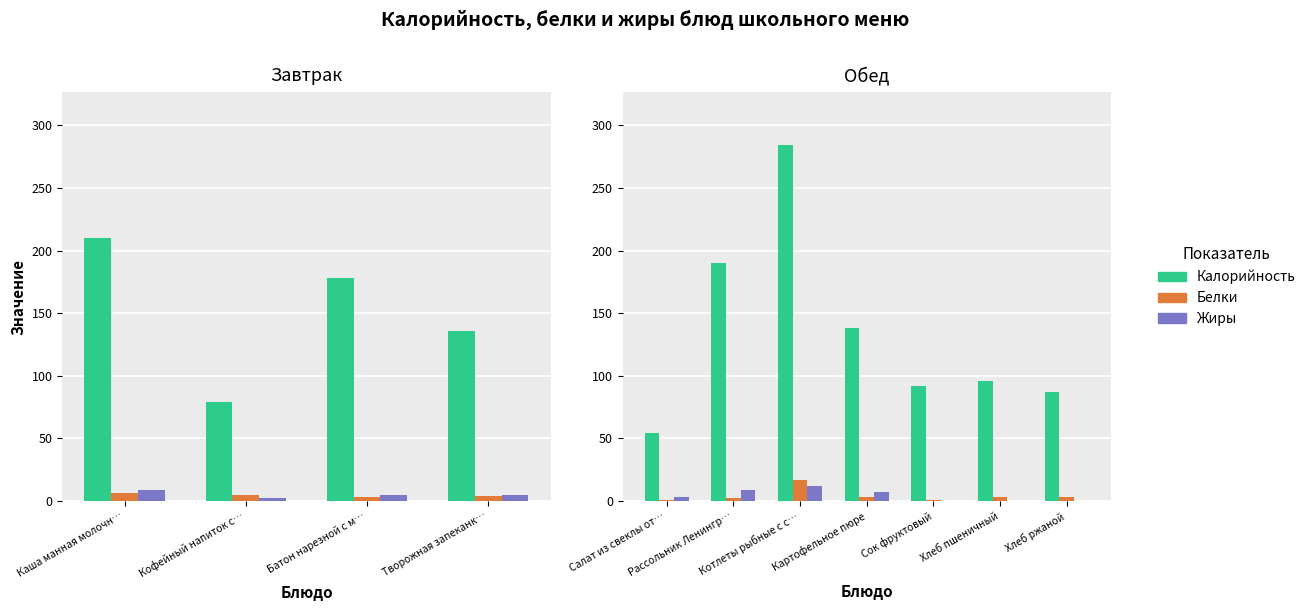

Which series has the widest spread of values?

Калорийность